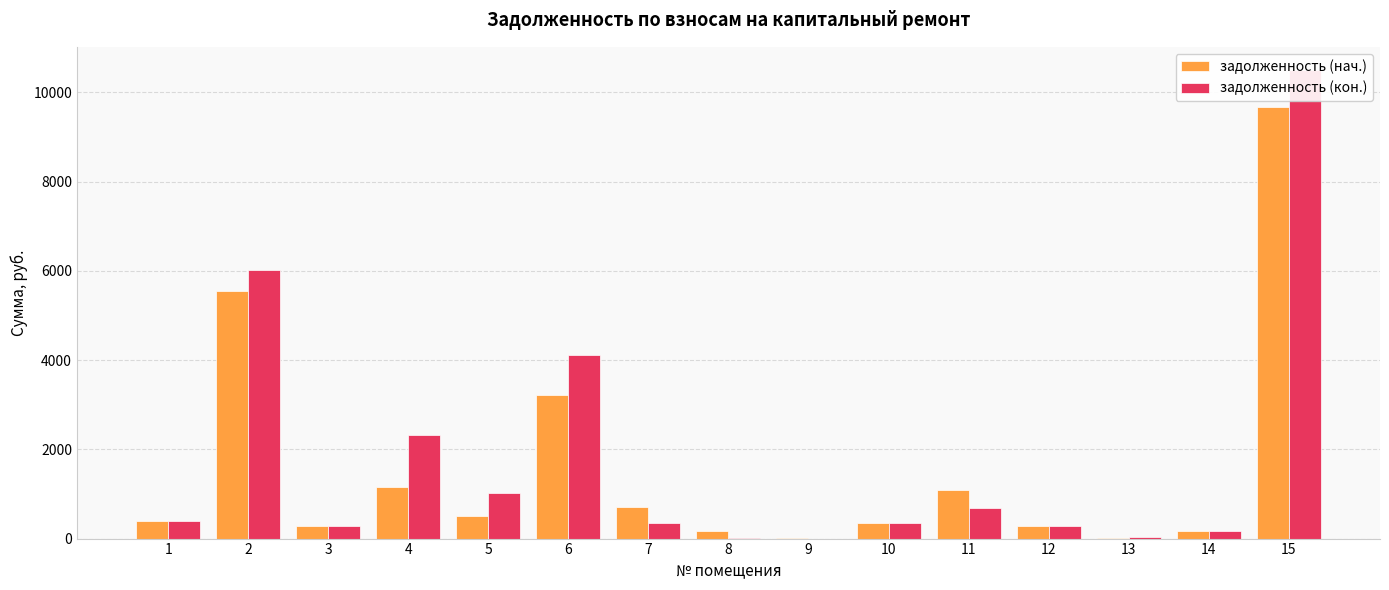

Is the value of задолженность (нач.) at 6 greater than the value of задолженность (кон.) at 5?

Yes